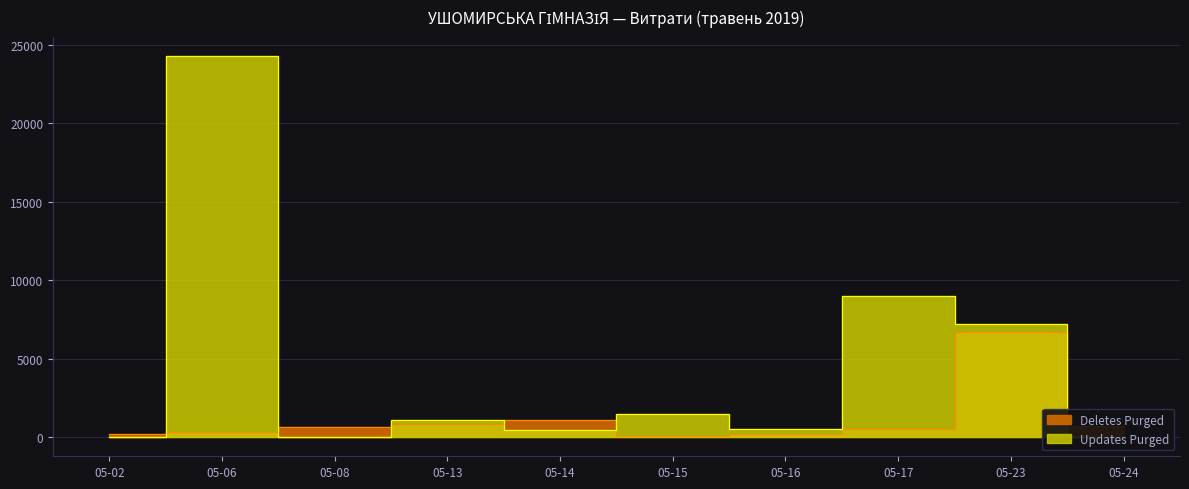

True or false: Updates Purged has a value of 251.7 at 2019-05-08.

False